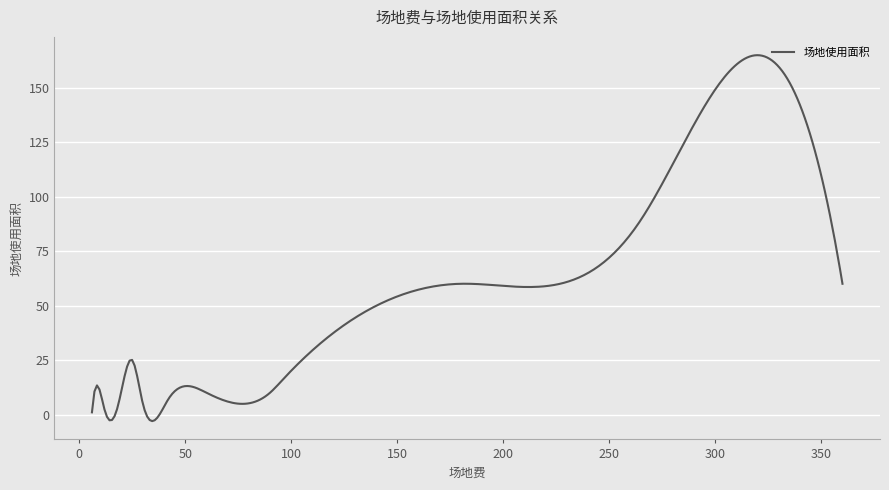

What is the maximum value shown in the chart?

164.9